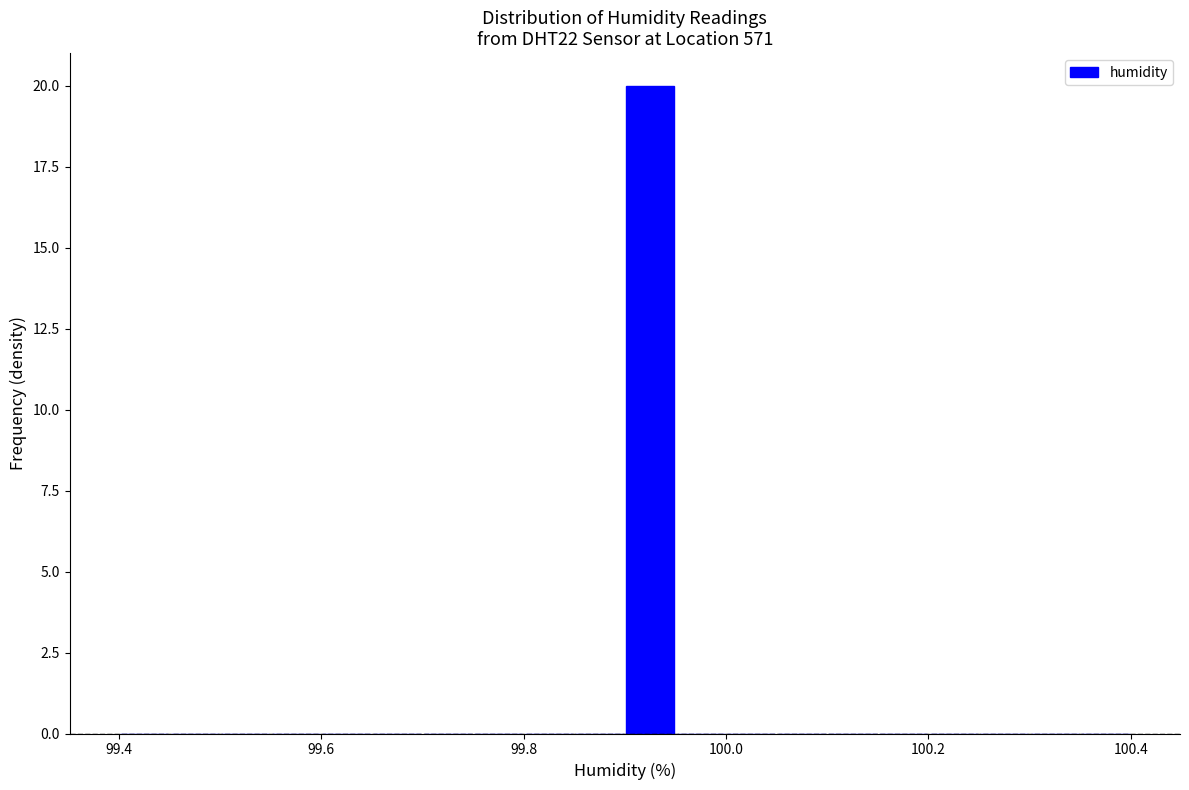

Read against the x-axis, roughly where is the centre of the tallest bar?

99.92